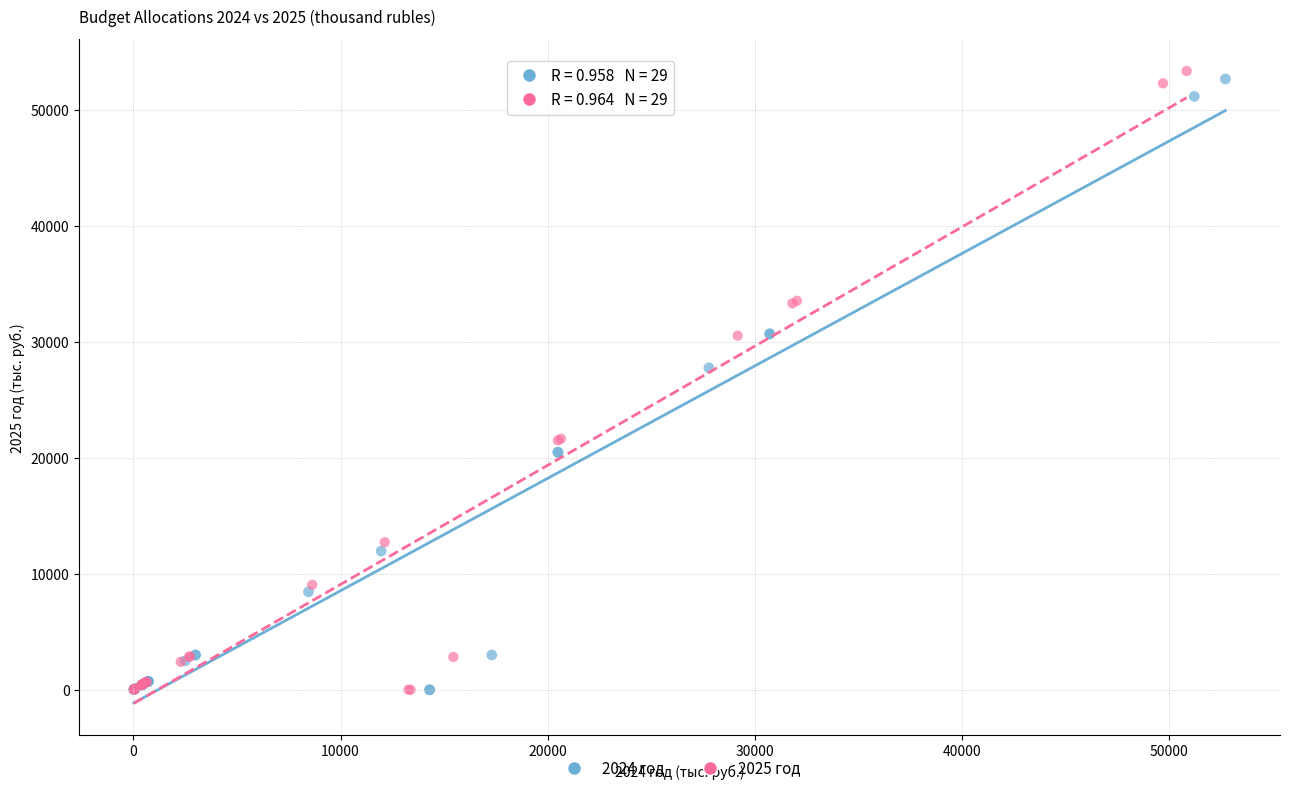

Which series reaches the maximum Y coordinate?

2025 год